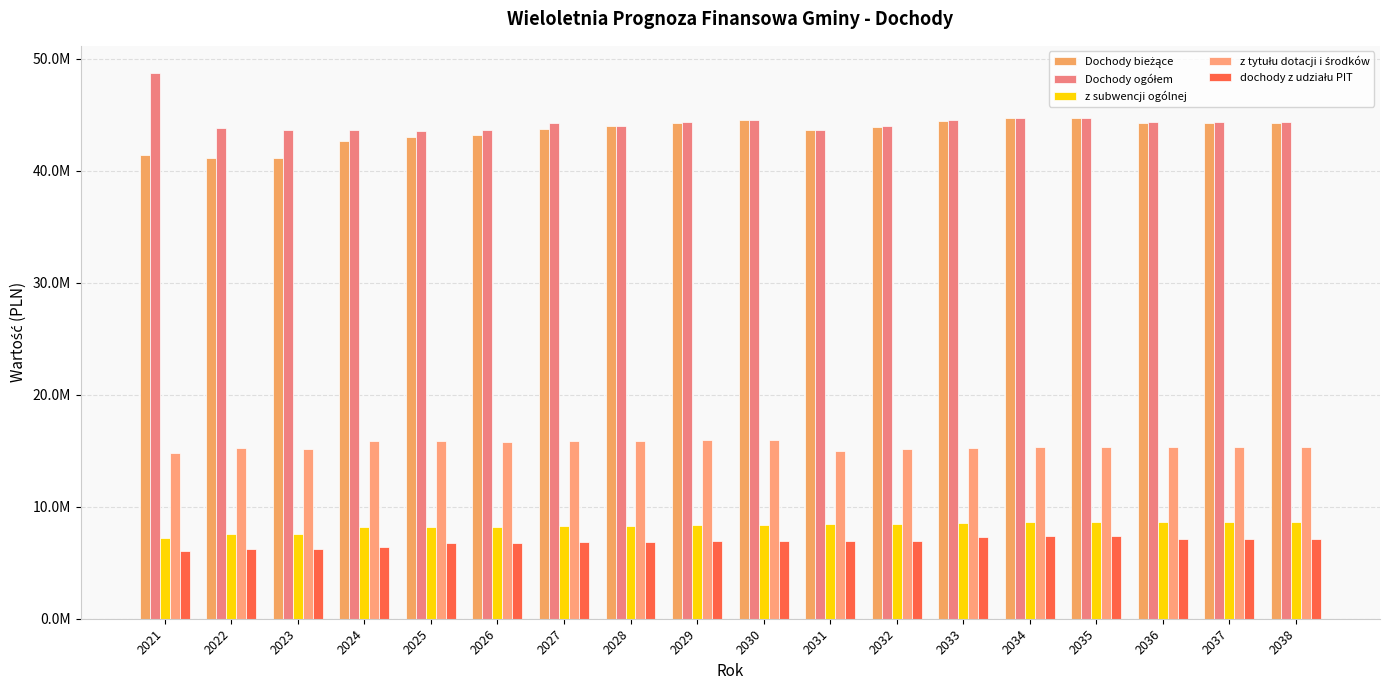

What are all the series names shown in the legend?

Dochody bieżące, Dochody ogółem, z subwencji ogólnej, z tytułu dotacji i środków, dochody z udziału PIT